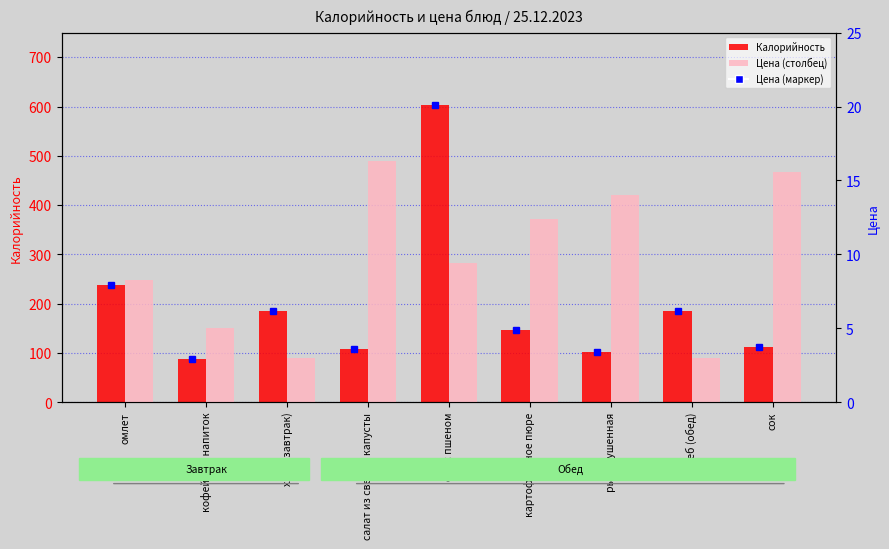

What is the label of the 1st bar from the left?

омлет